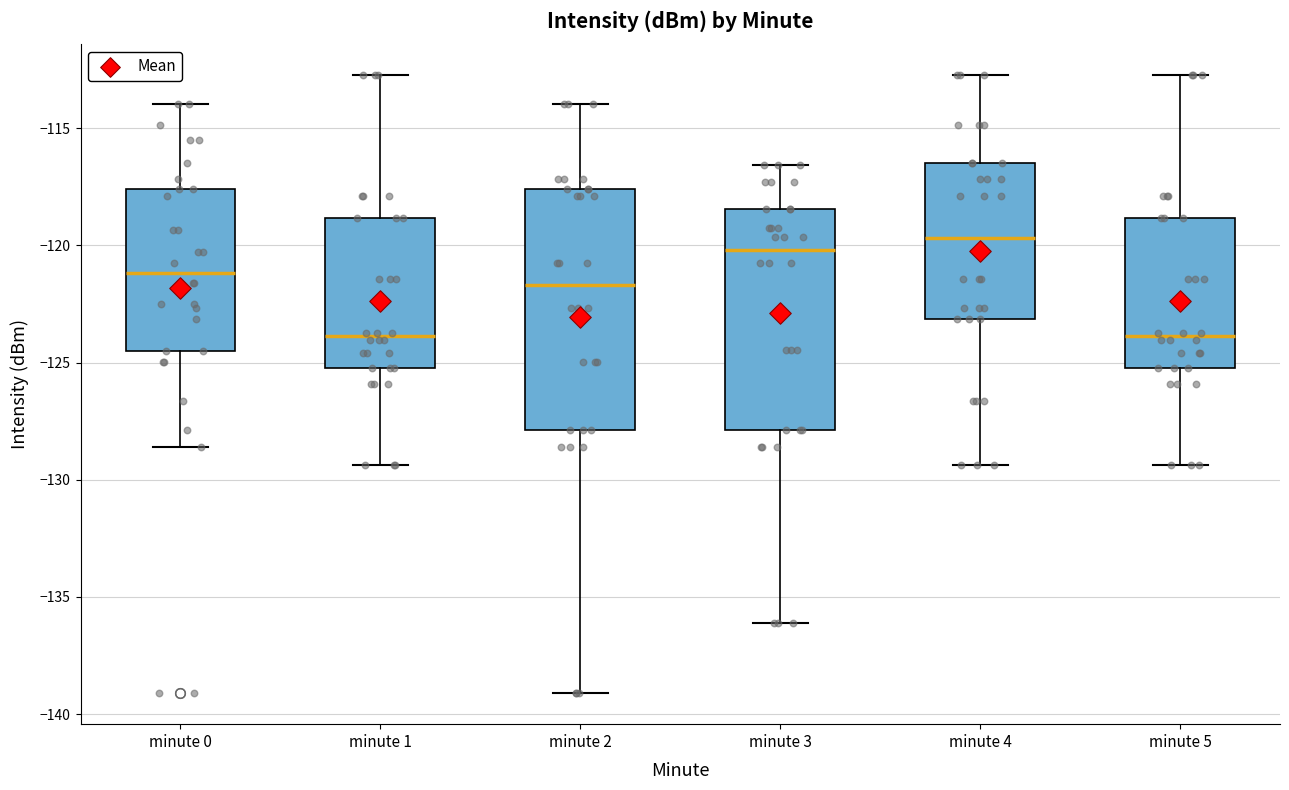

Which box is the tallest, from its lower edge to its upper edge?

minute 2